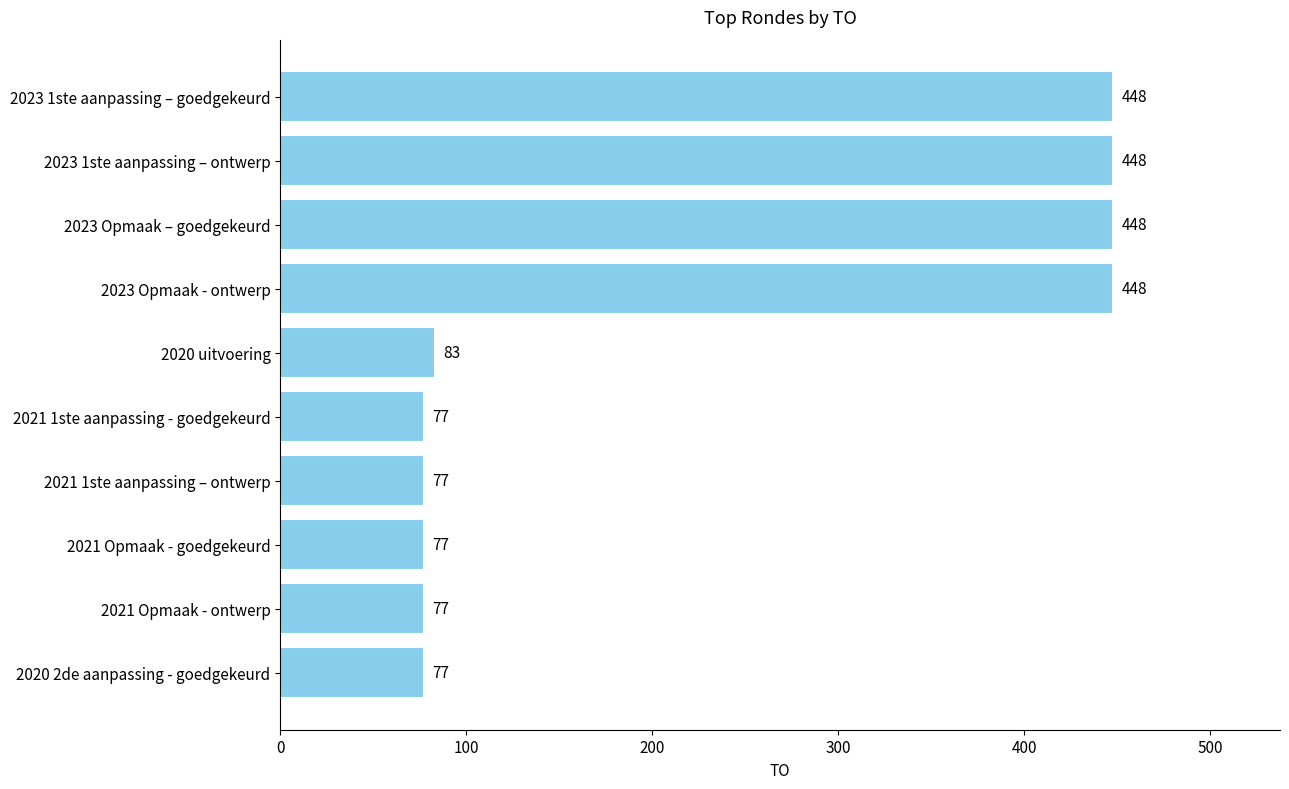

Approximately how many times larger is the value at 2021 Opmaak - goedgekeurd compared to 2020 2de aanpassing - goedgekeurd?

1.0